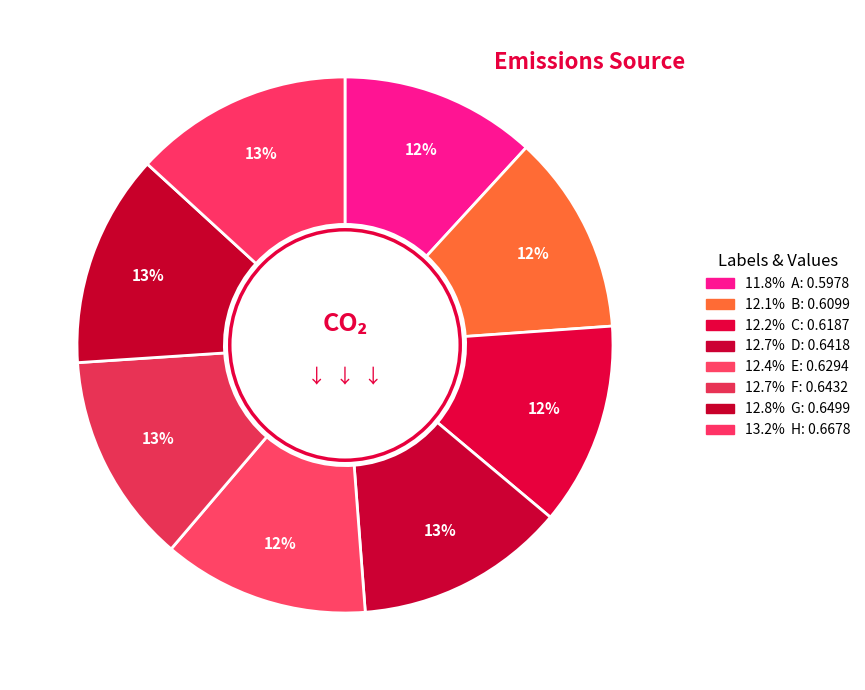

How many segments does this pie chart have?

8